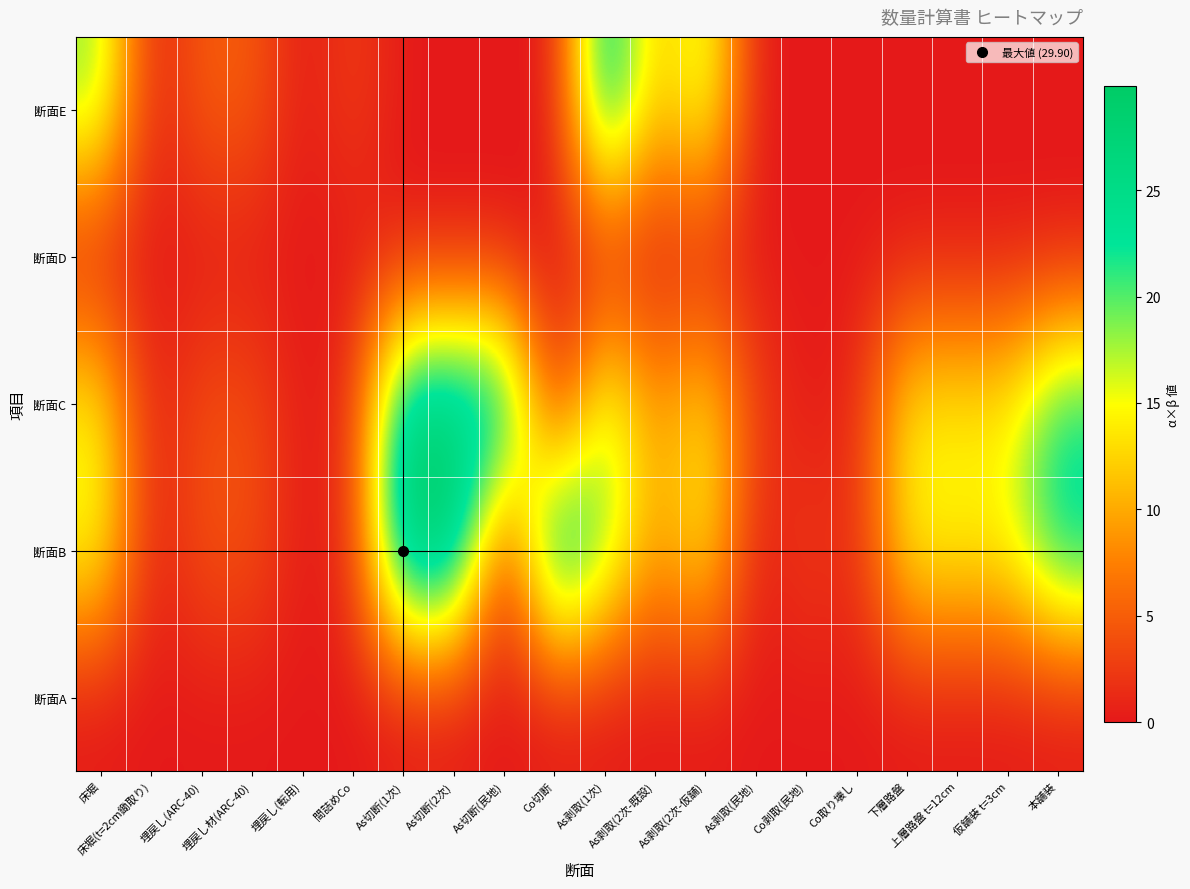

Between As切断(1次) and As剥取(民地), which is larger?

As切断(1次)